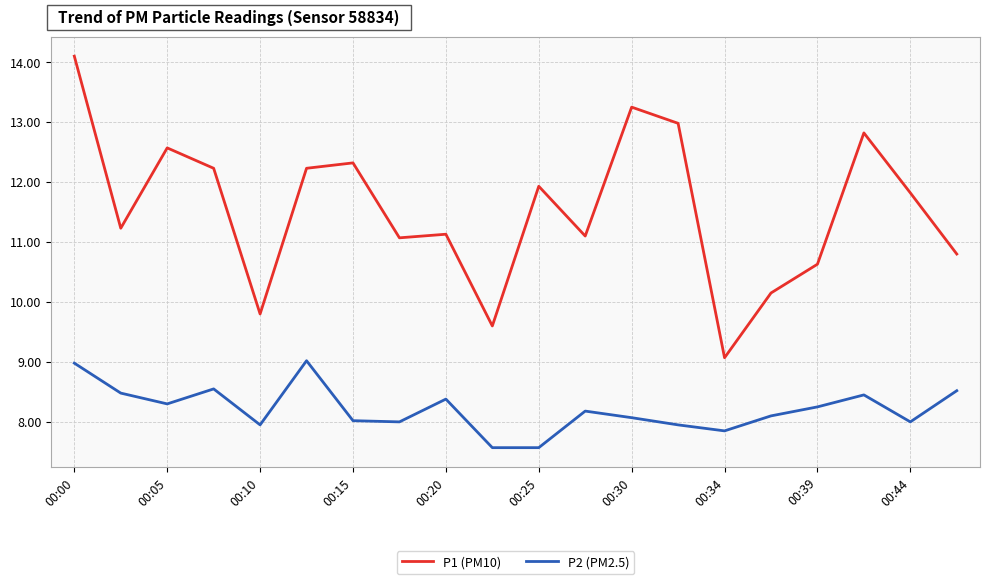

What is the highest value of the P1 (PM10) series?

14.1